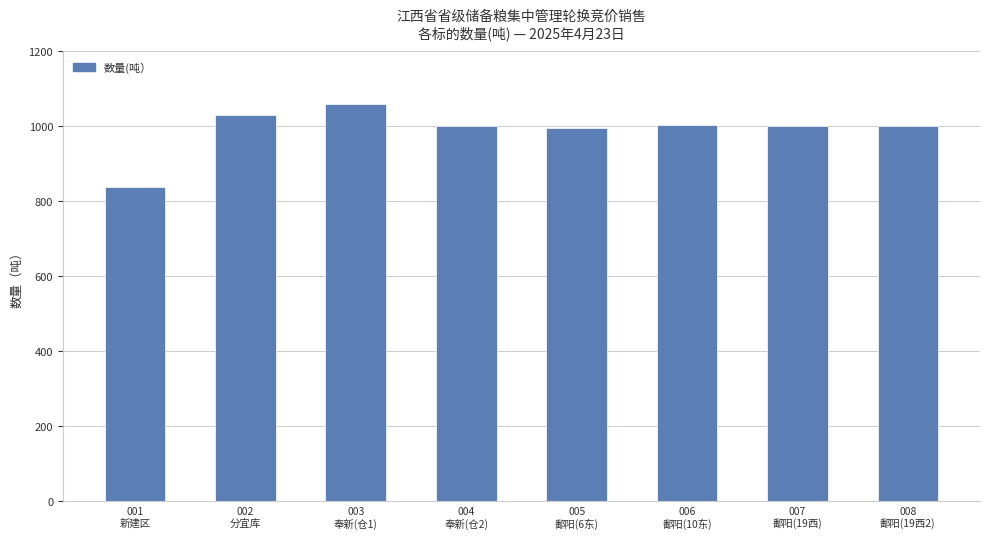

What is the sum of all values?

7926.2